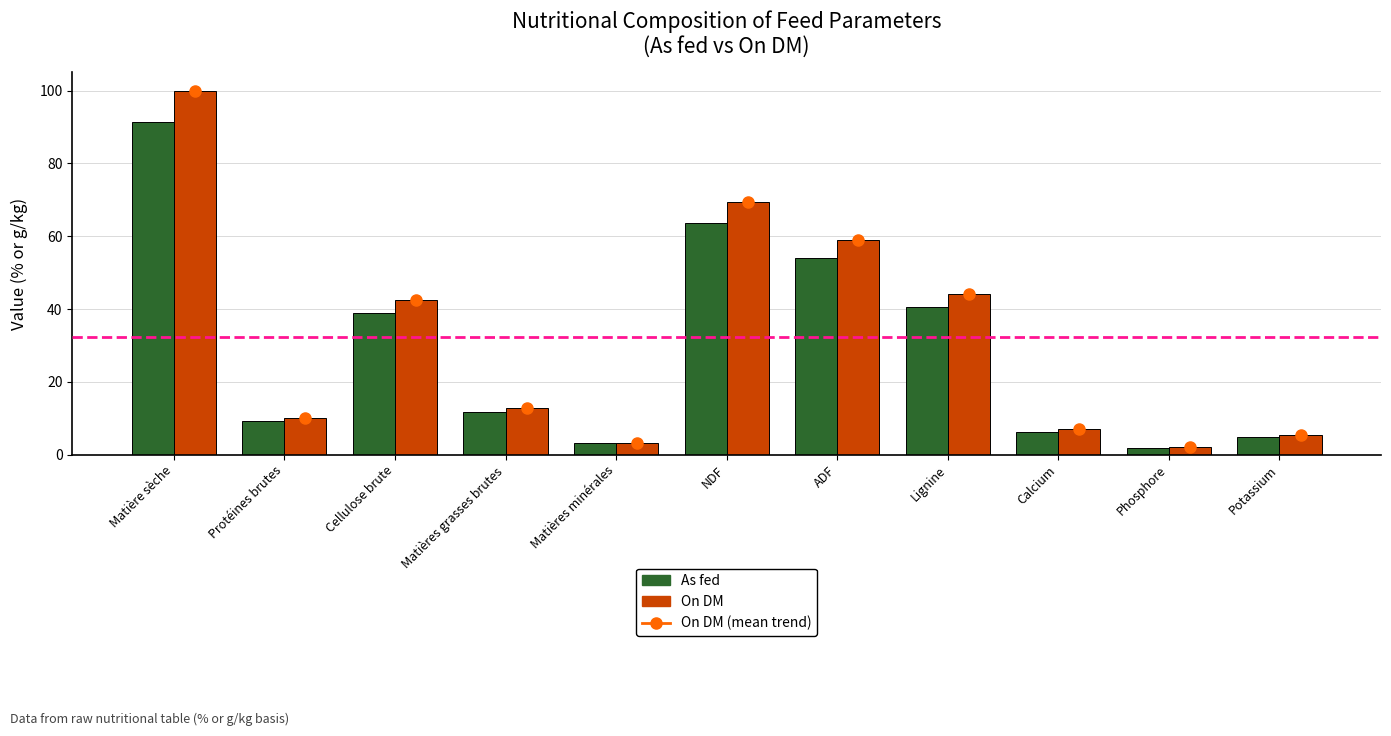

At NDF, list the series in order from largest to smallest.

On DM (points), On DM, As fed